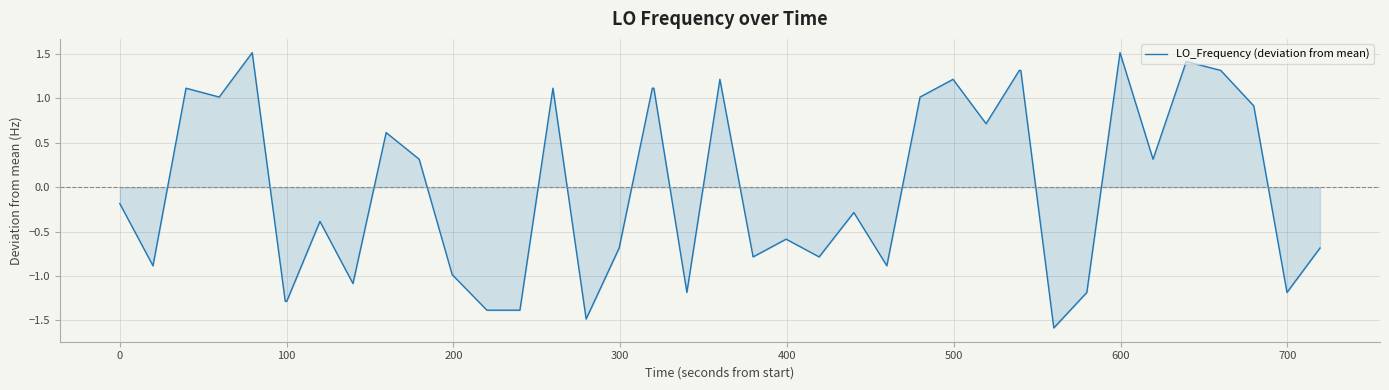

What is the greatest value displayed?

1.5